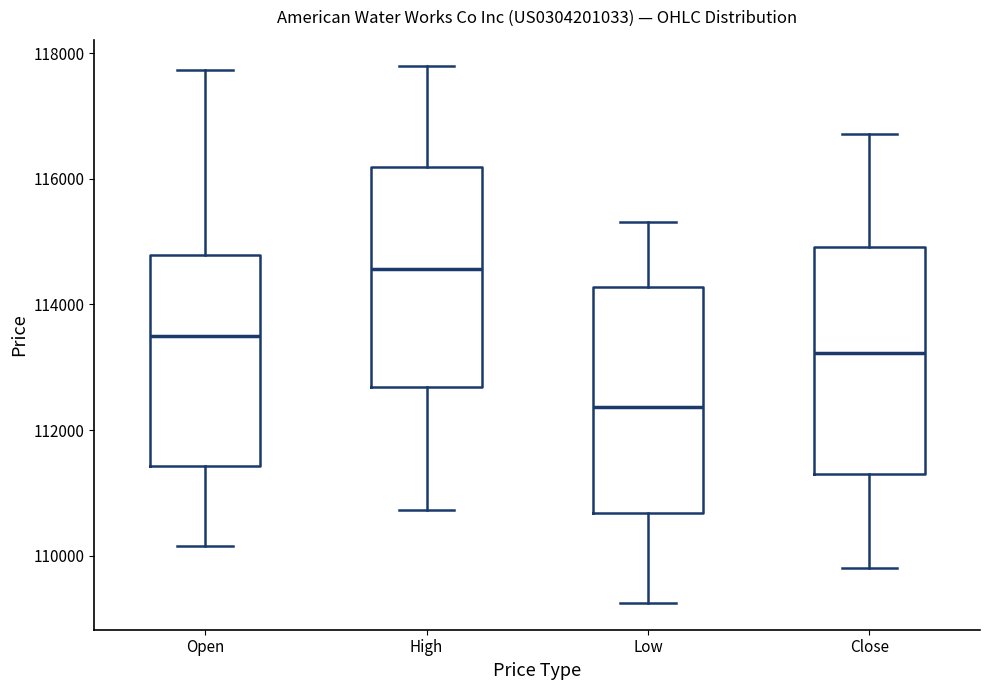

Reading left to right, read every box against the y-axis: the position of its median line, the range the box covers, and the ends of its whiskers. The values are not printed on the chart, so give them approximately, as read against the axis.

Open: median 113400, box 111400 to 114800, whiskers 110200 to 117800
High: median 114600, box 112600 to 116200, whiskers 110800 to 117800
Low: median 112400, box 110600 to 114200, whiskers 109200 to 115400
Close: median 113200, box 111400 to 115000, whiskers 109800 to 116800